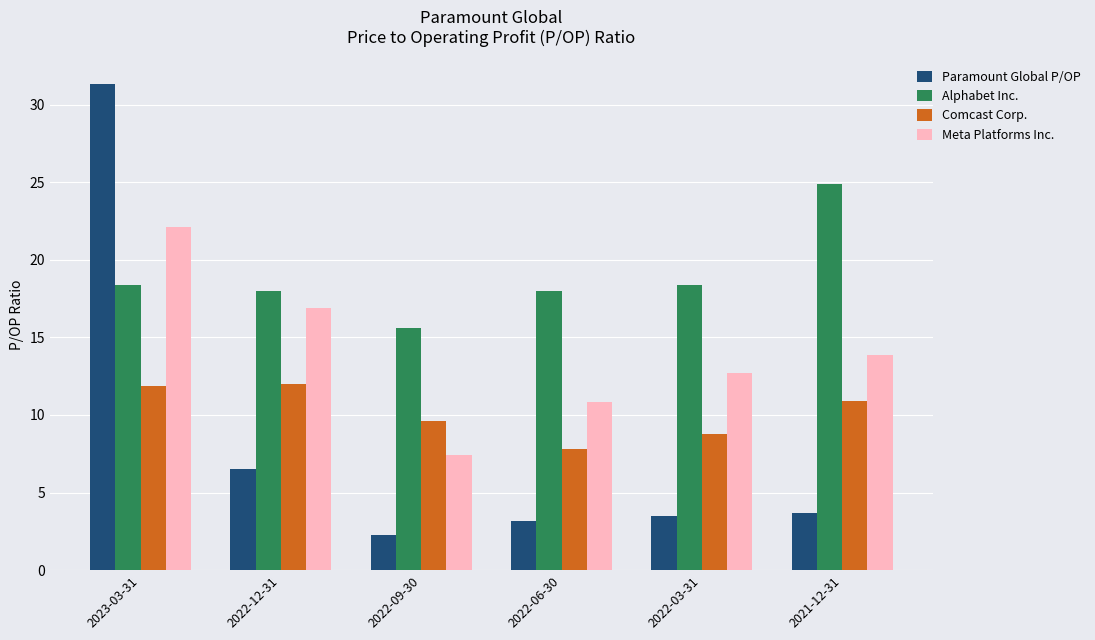

Is it true that Alphabet Inc. equals 29.4 at 2023-03-31?

False